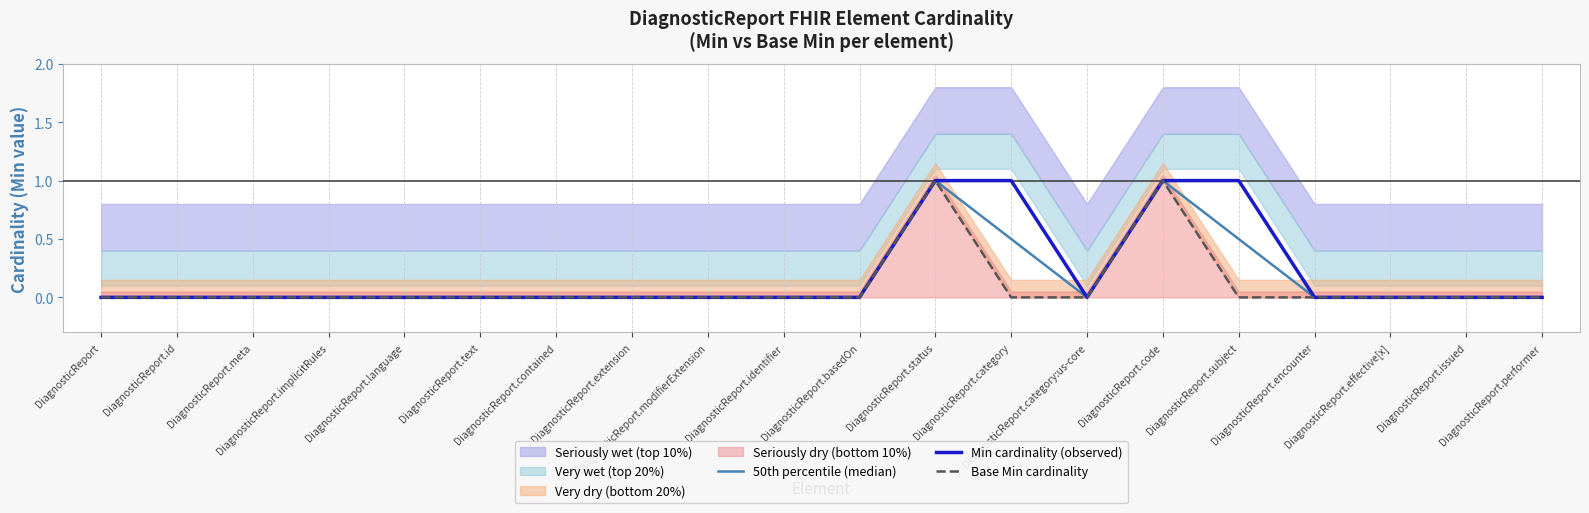

What is the greatest value displayed?

1.0